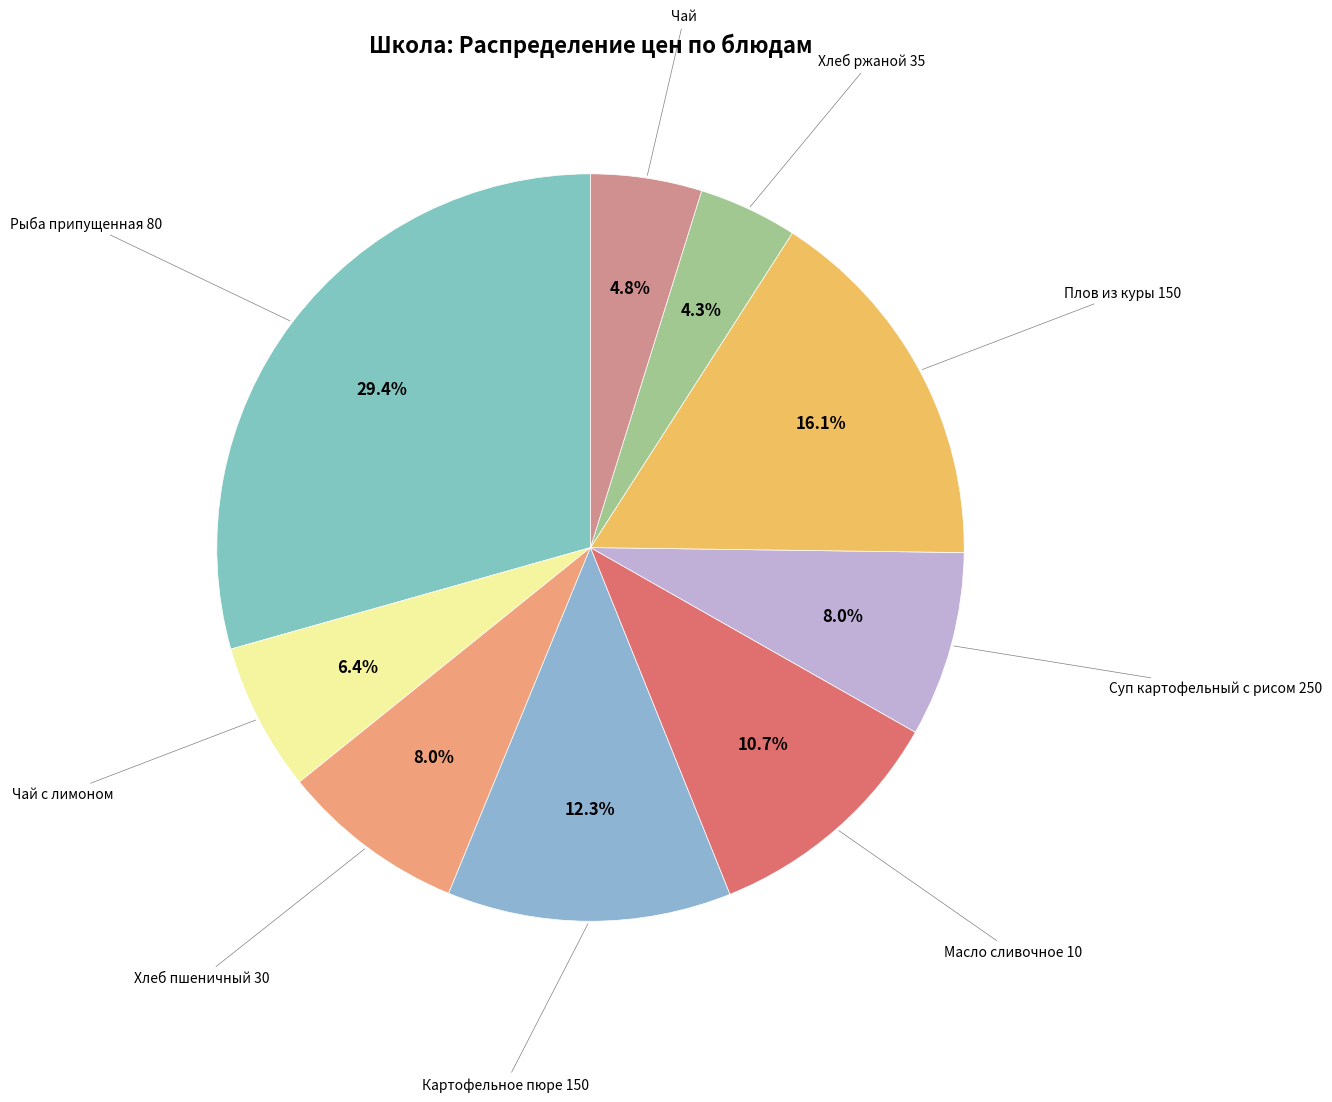

Approximately how many times larger is the value at Хлеб пшеничный 30 compared to Плов из куры 150?

0.5